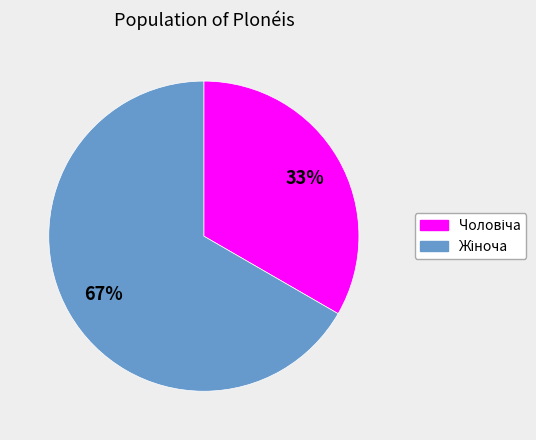

To the nearest percent, what is the average slice percentage?

50%